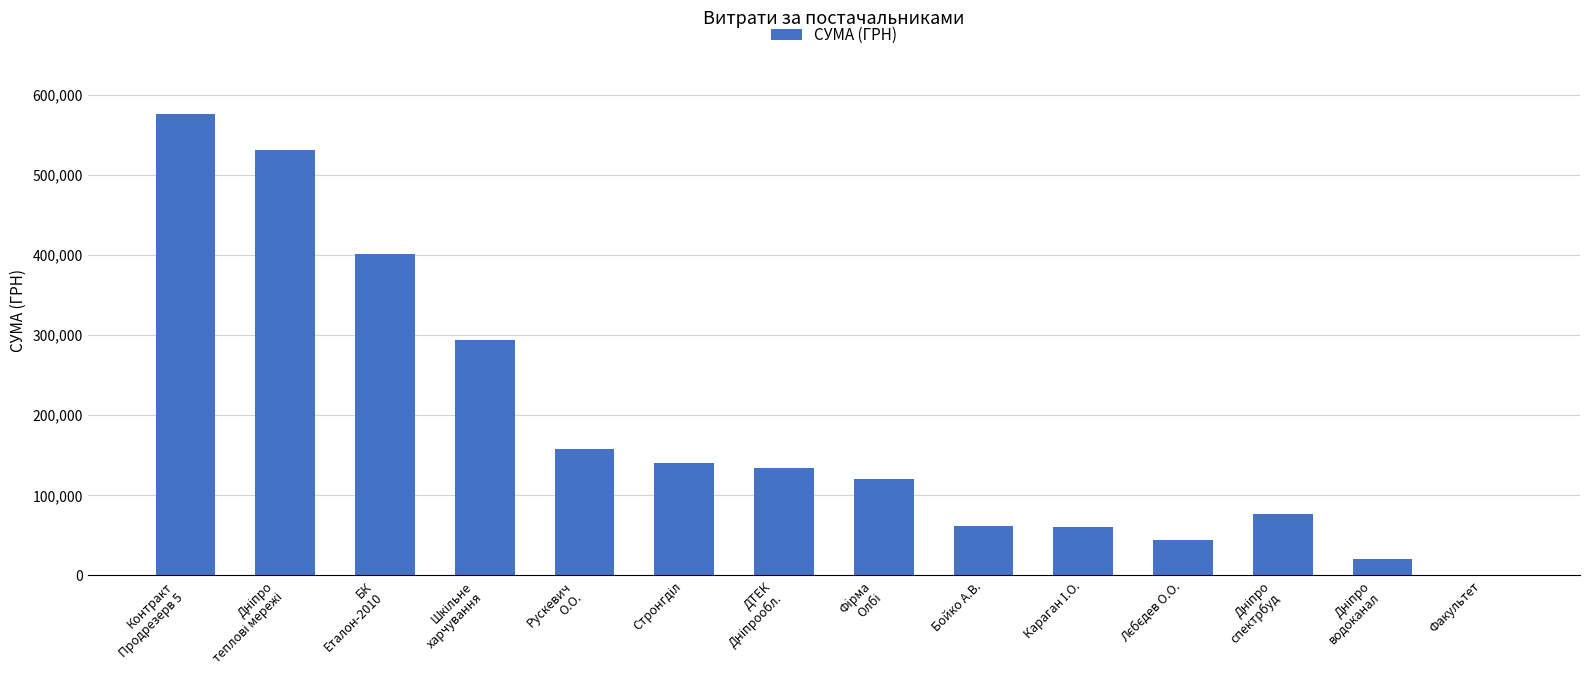

What is the maximum value shown in the chart?

575623.1